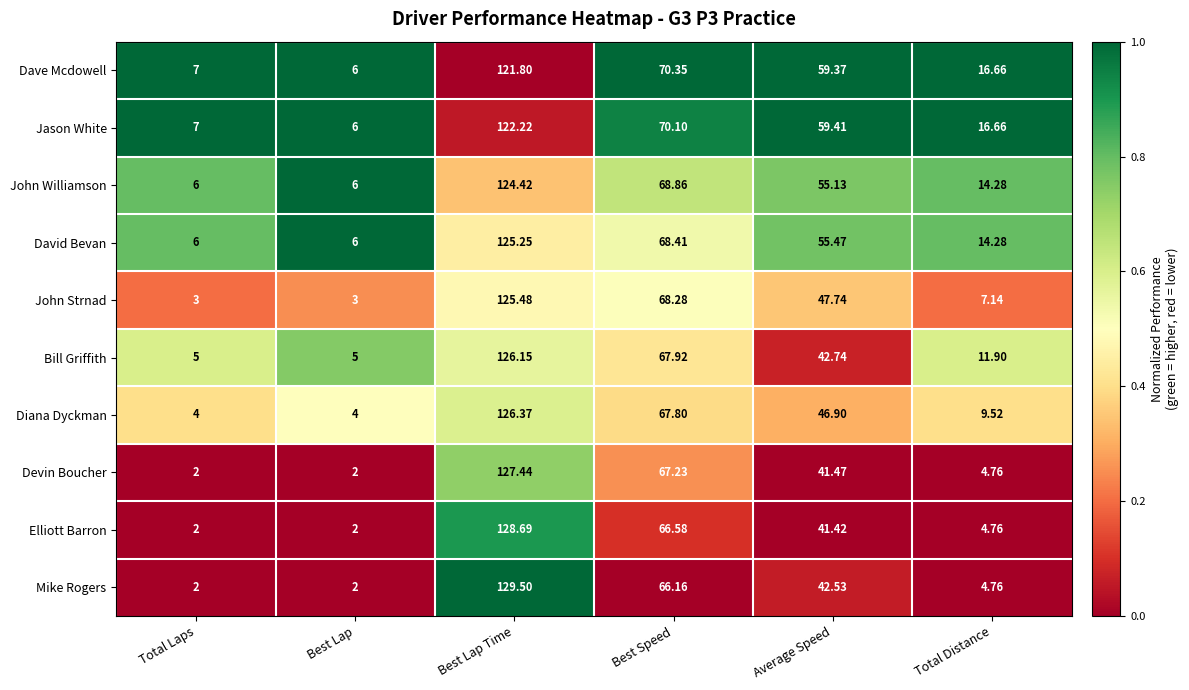

At which label does Jason White reach its peak?

Best Lap Time